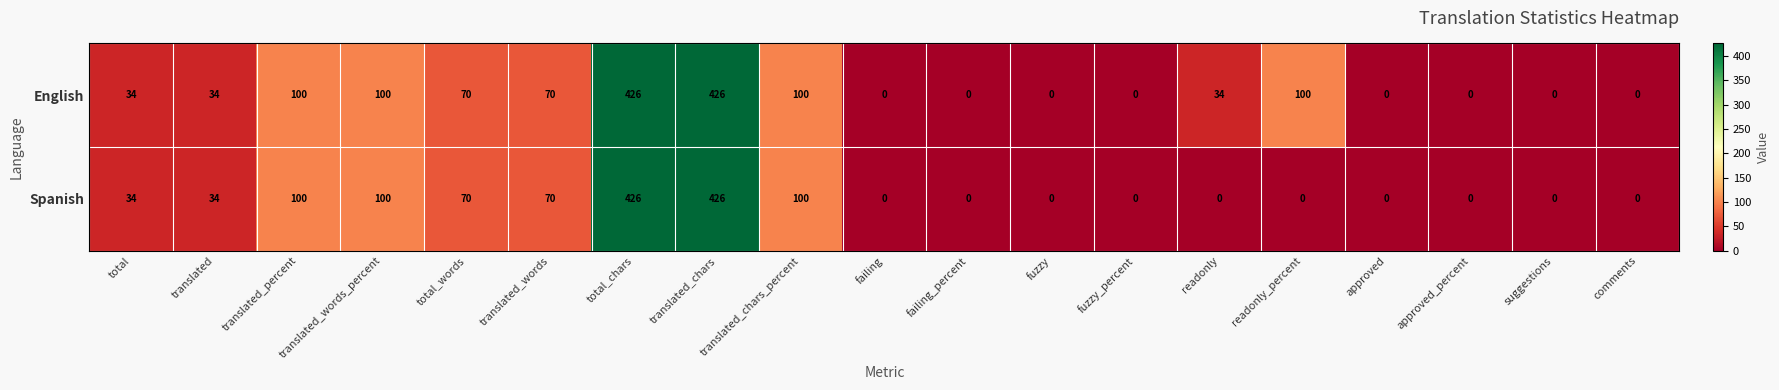

List the series in order of their overall mean, highest first.

English, Spanish